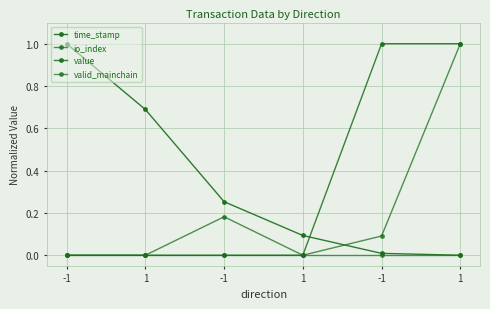

How many lines are shown in the chart?

4